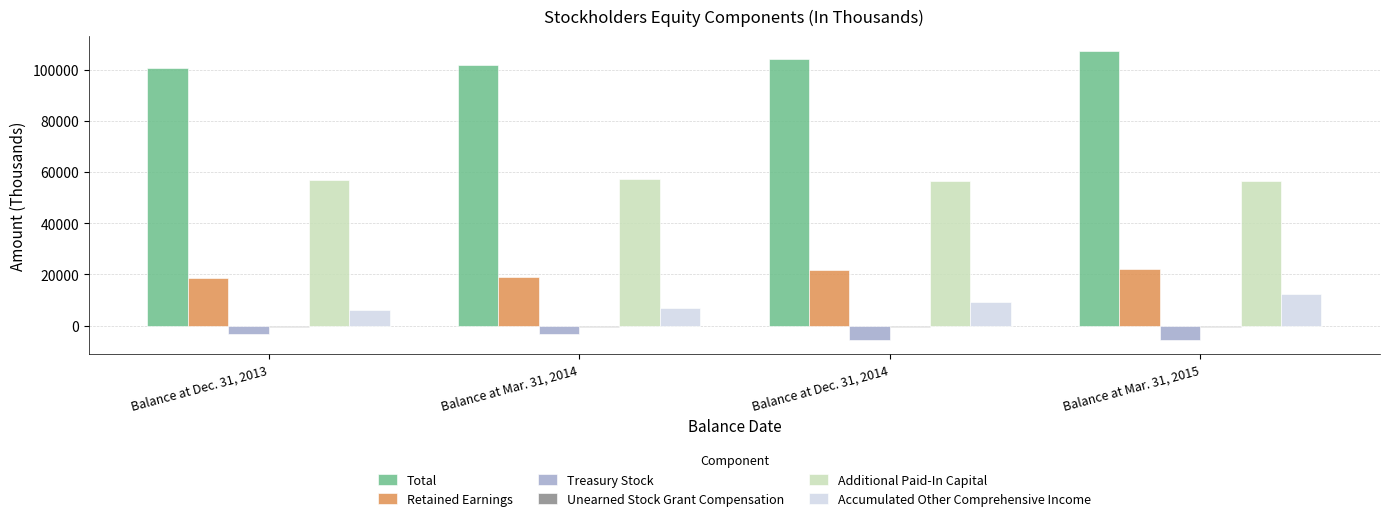

What is the average value of the Retained Earnings series?

20417